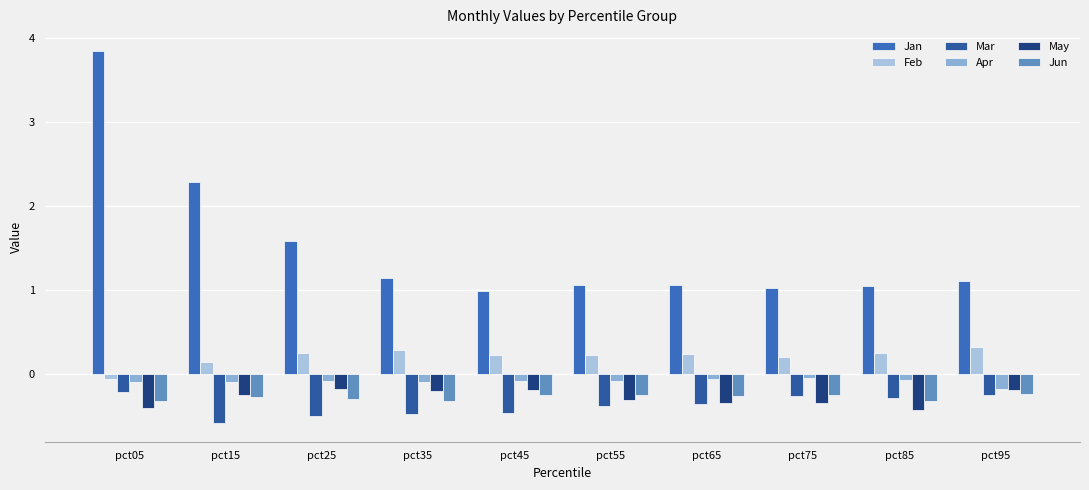

At which label does Jan reach its minimum?

pct45